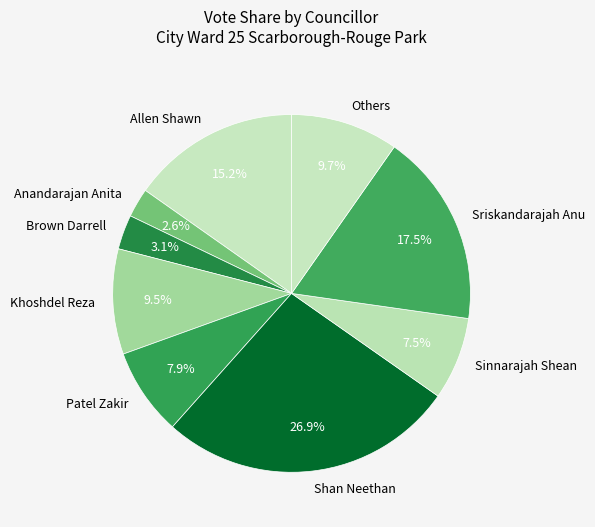

Which slice is the largest?

Shan Neethan